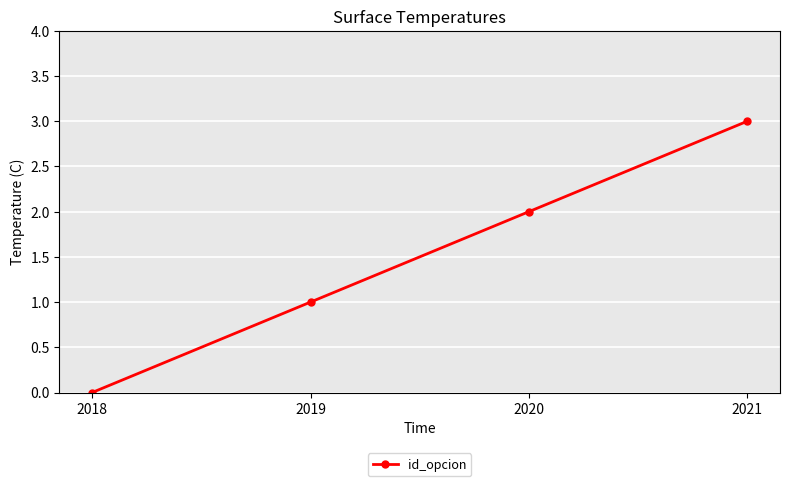

List the labels in order of value, largest first.

2021, 2020, 2019, 2018